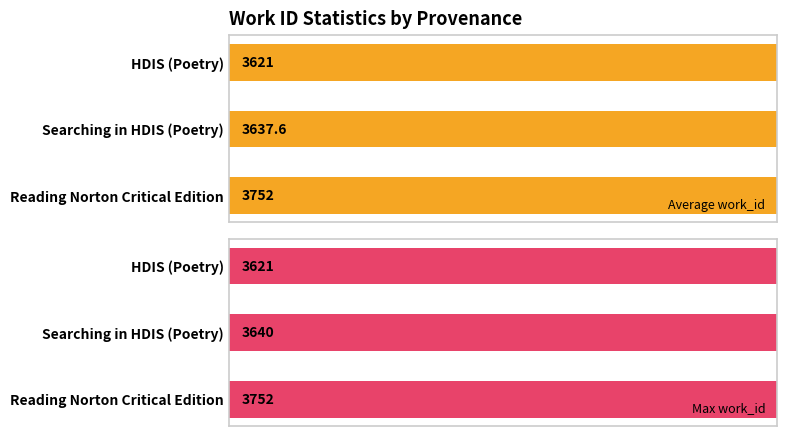

At how many categories does at least one series exceed 3689?

1